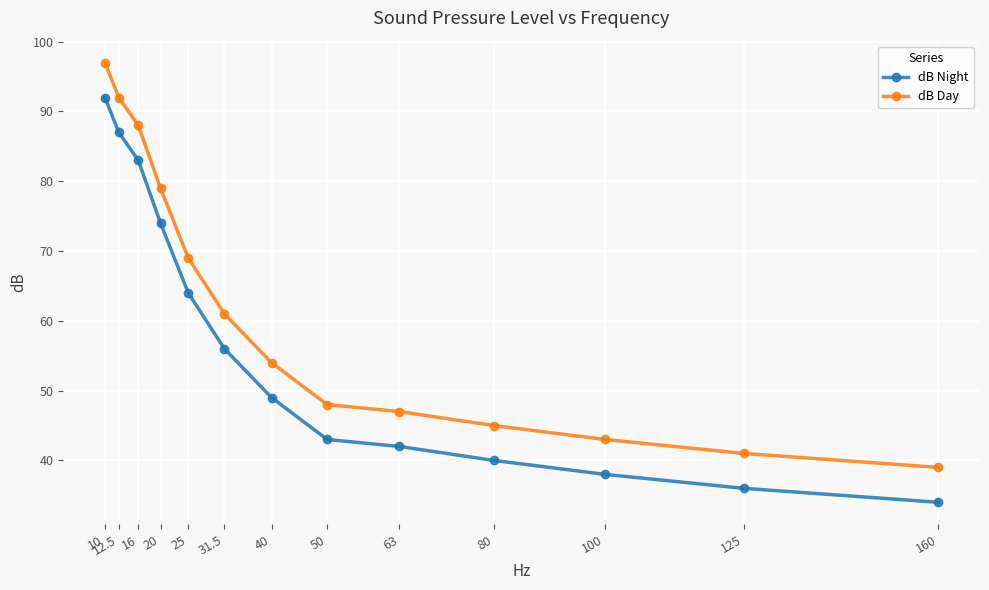

Rank the series by their maximum value, from highest to lowest.

dB Day, dB Night